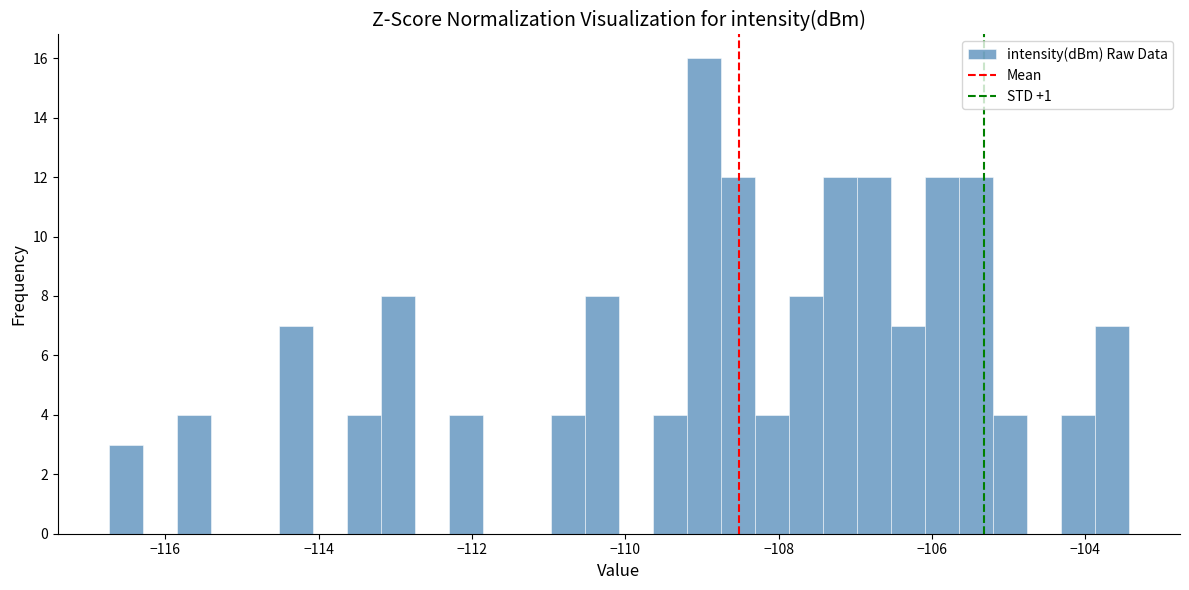

Read against the x-axis, roughly where is the centre of the tallest bar?

-109.0